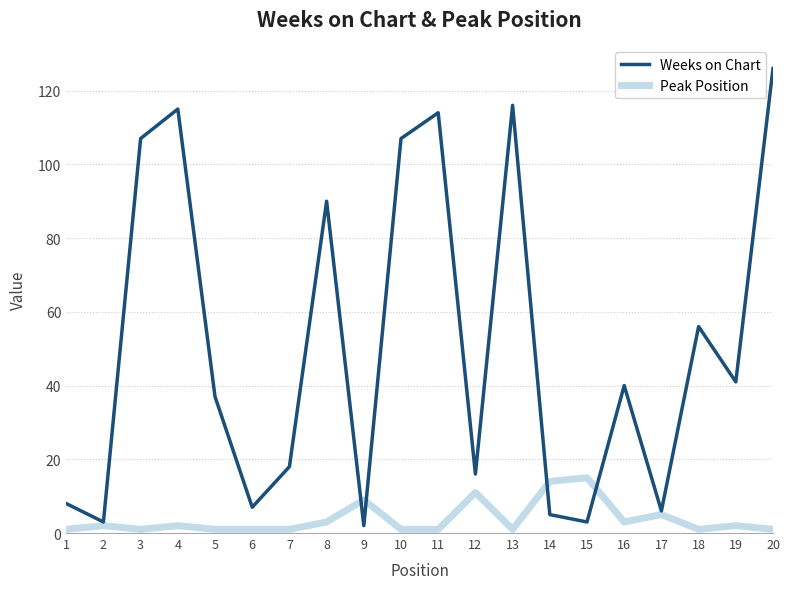

How many lines are shown in the chart?

2